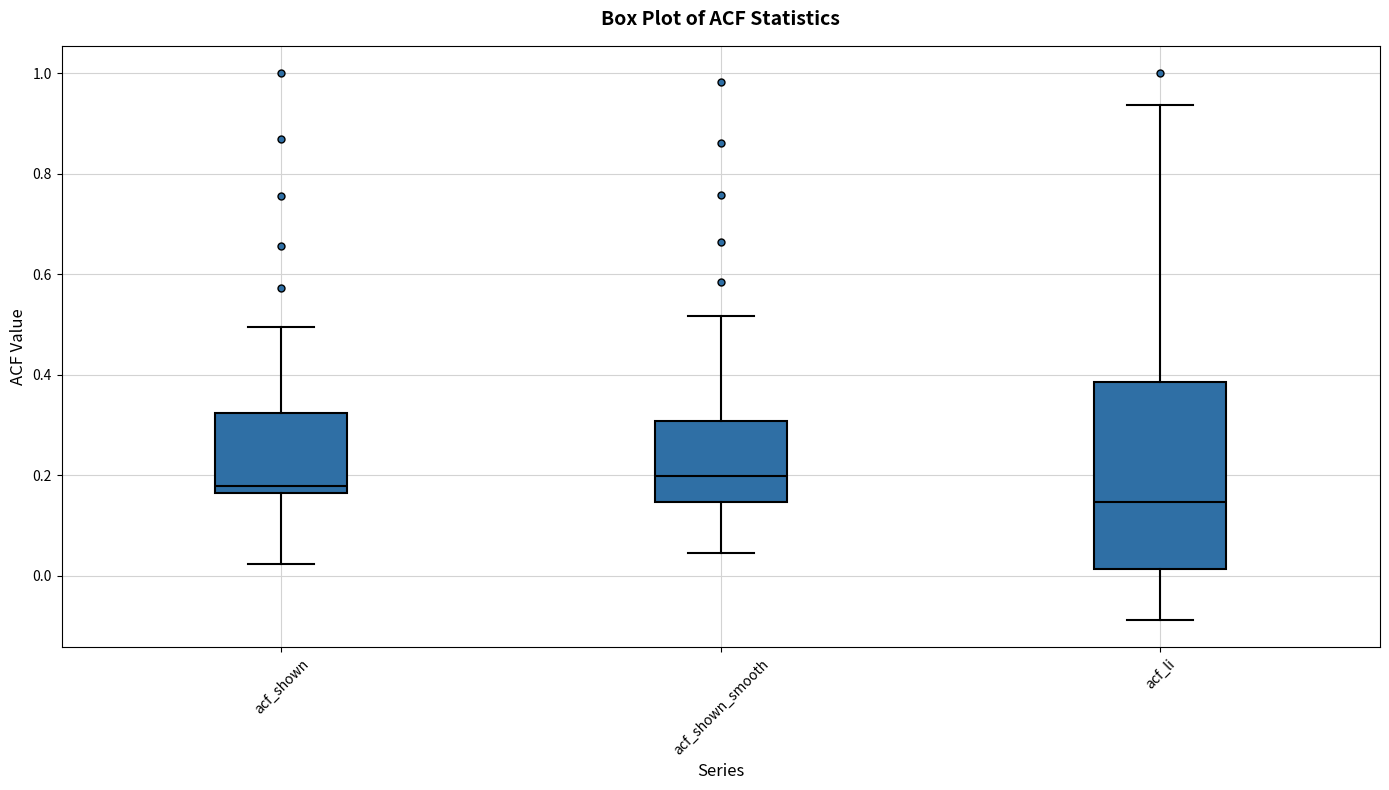

Which box is the tallest, from its lower edge to its upper edge?

acf_li